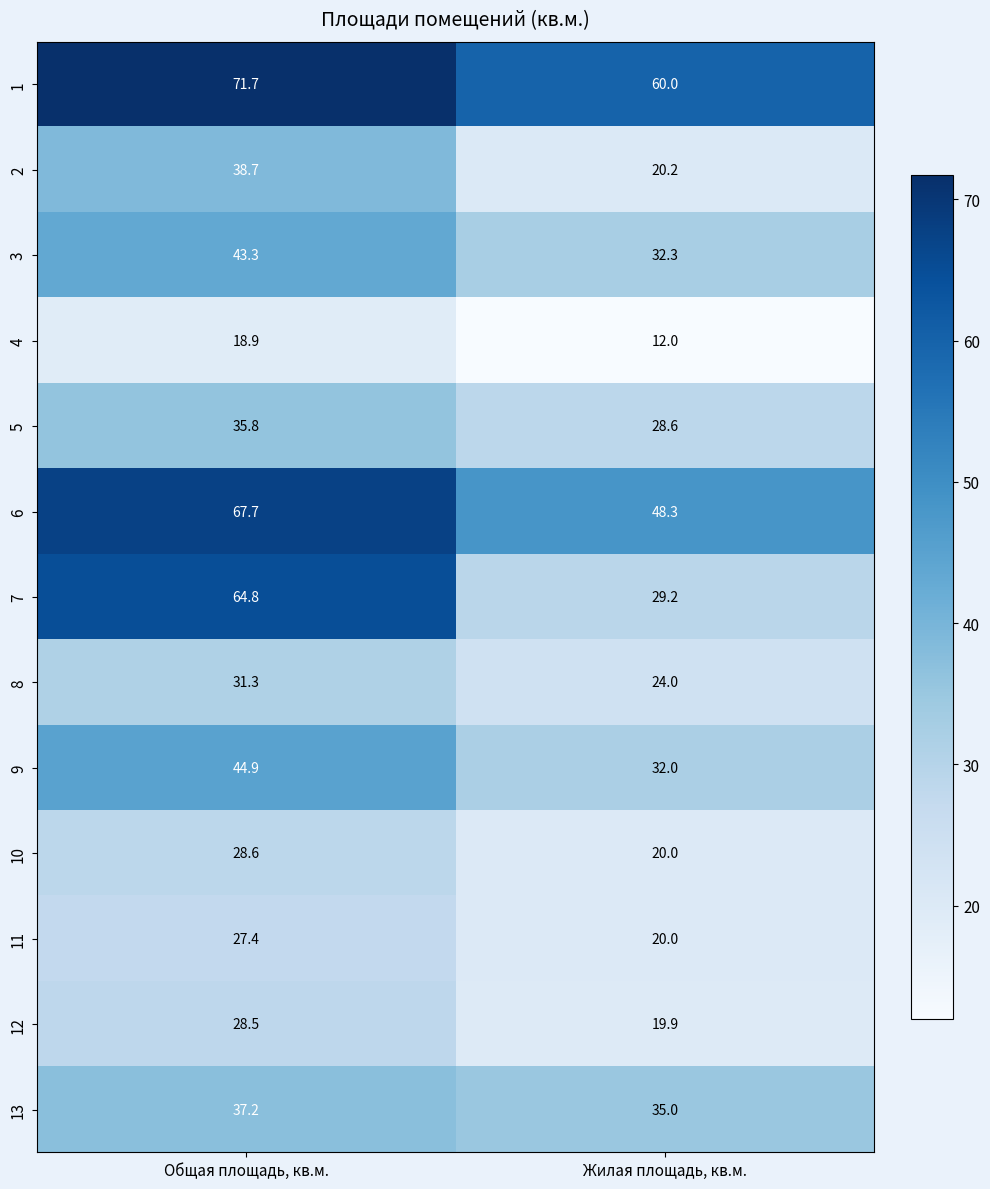

At how many categories does at least one series exceed 58?

2